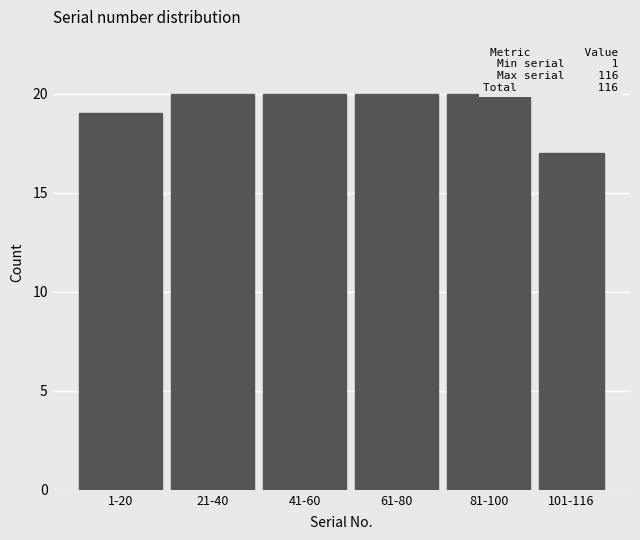

Reading left to right, extract all data points from this chart.

19	20	20	20	20	17